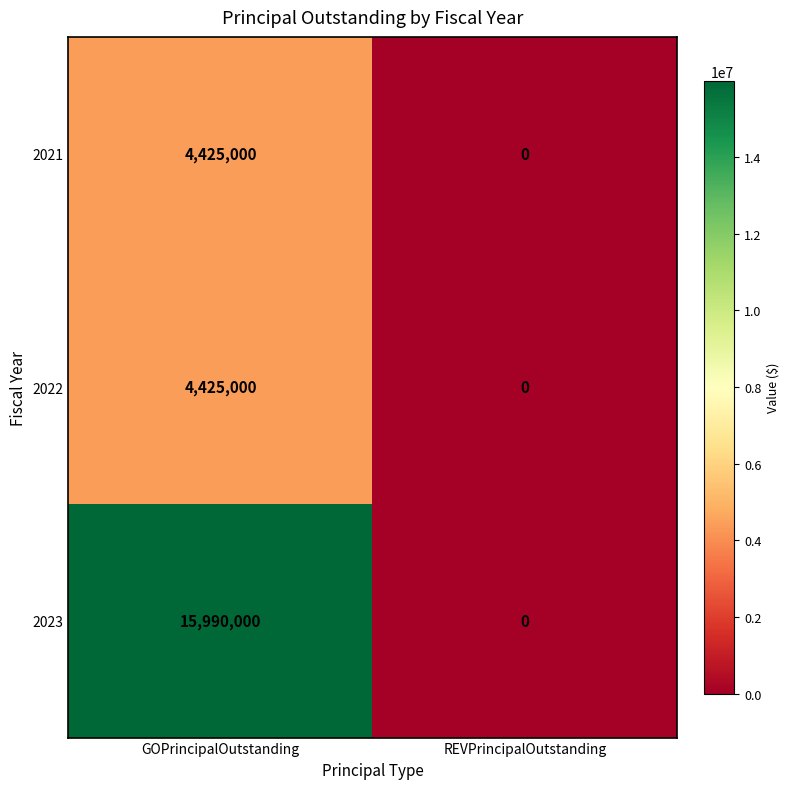

List the labels in order of 2023 value, largest first.

GOPrincipalOutstanding, REVPrincipalOutstanding